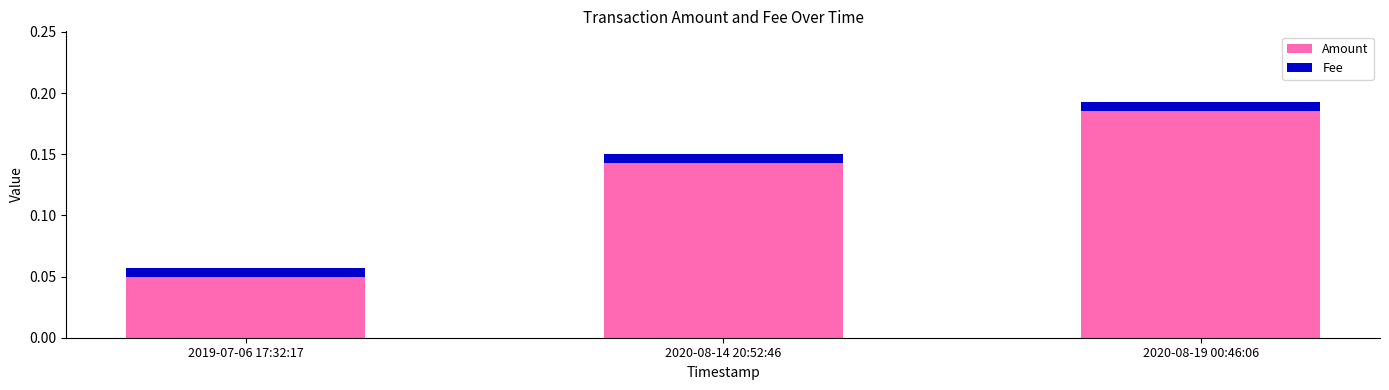

At which label does Amount reach its peak?

2020-08-19 00:46:06